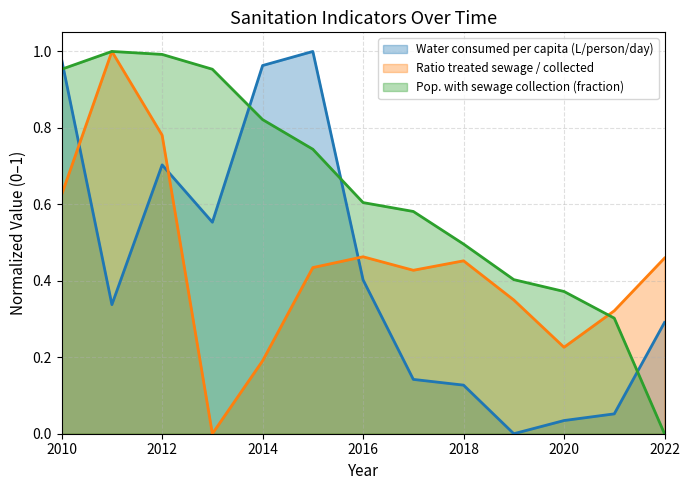

What is the spread (max minus min) of values at 2015?

0.6